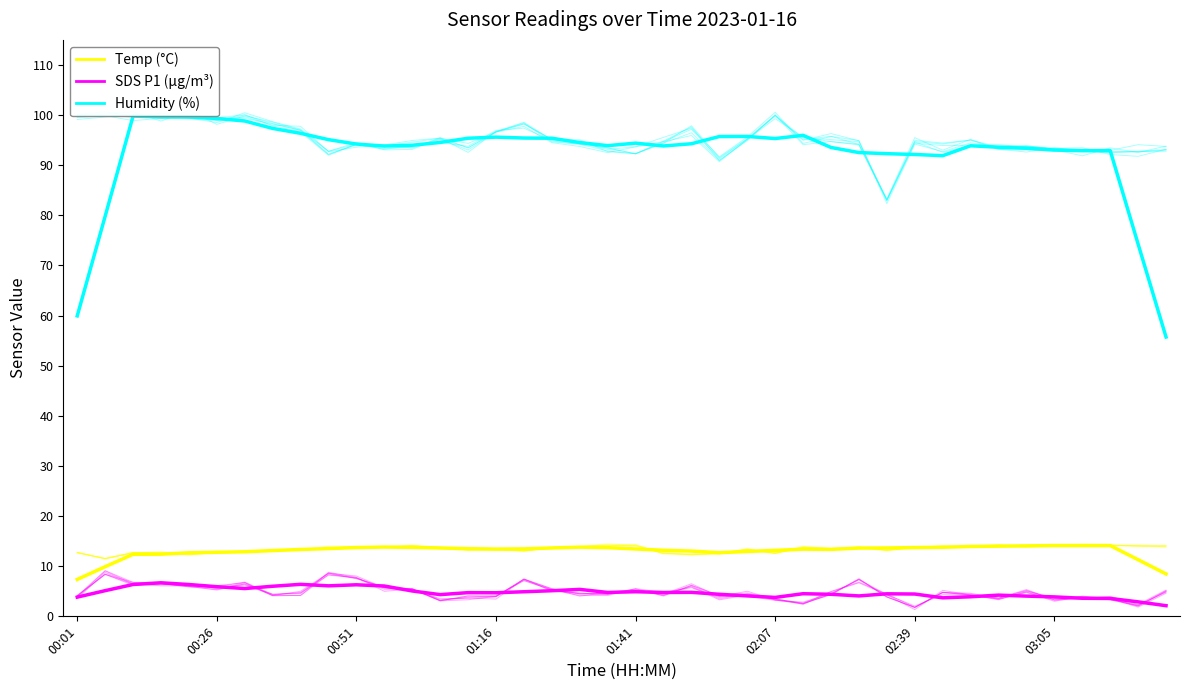

What is the maximum value for Humidity (%)?

99.8